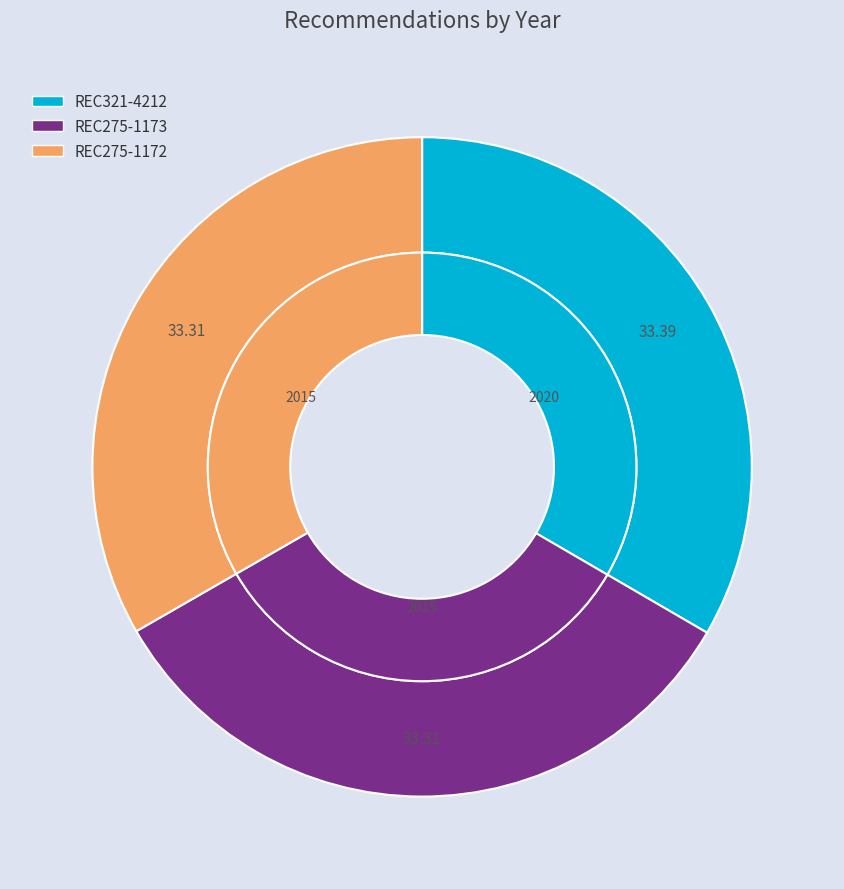

To the nearest percent, what is the combined percentage of REC275-1172 and REC275-1173?

67%